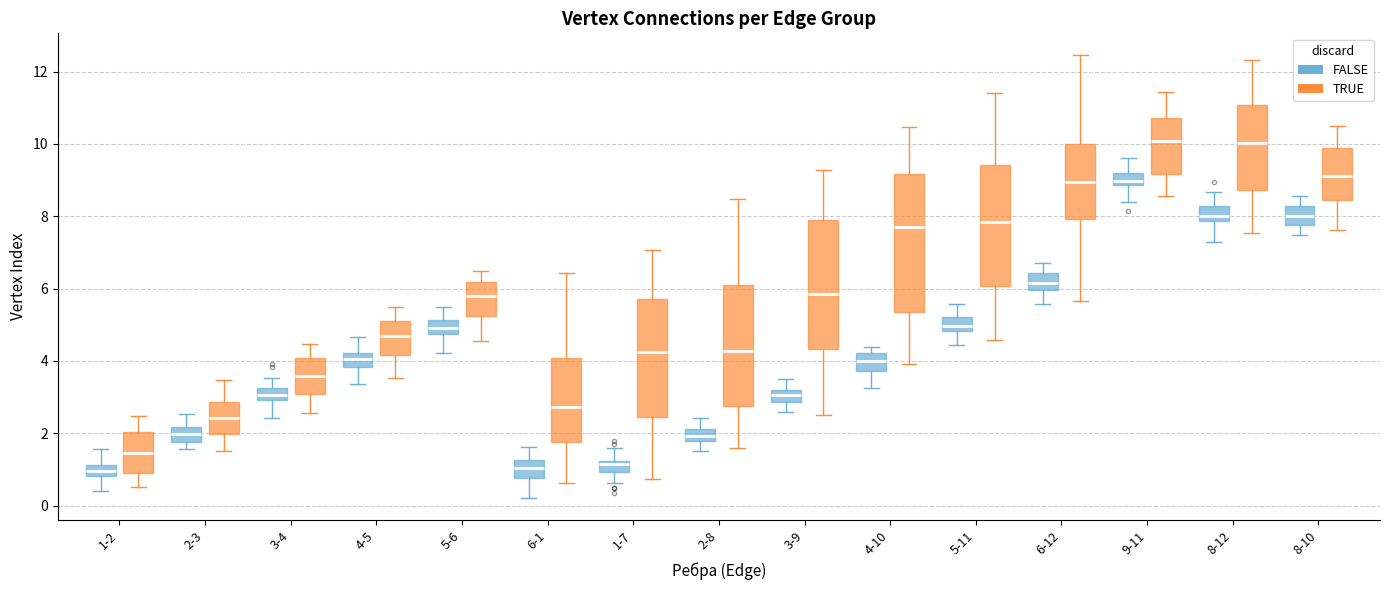

Which box is the tallest, from its lower edge to its upper edge?

4-10 (TRUE)